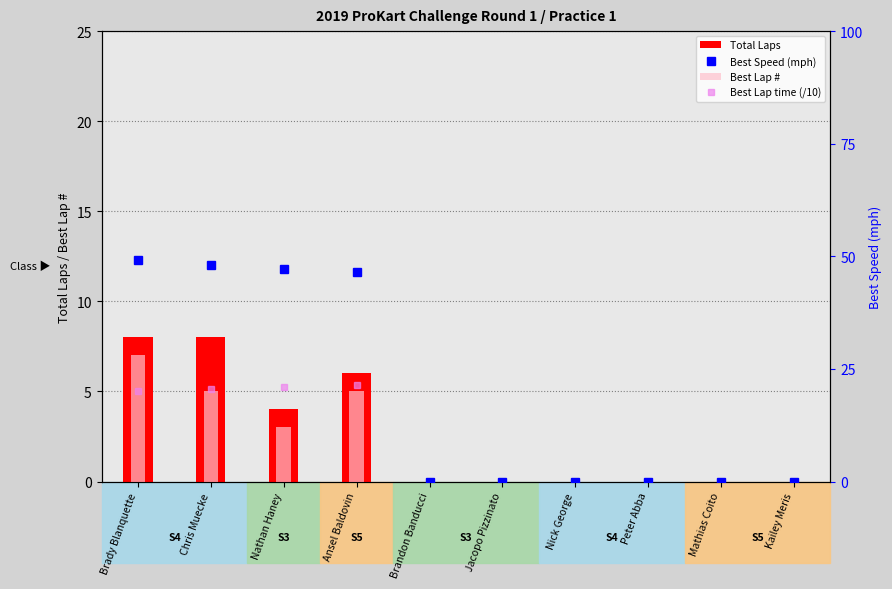

Which series has the widest spread of values?

Best Speed (mph)